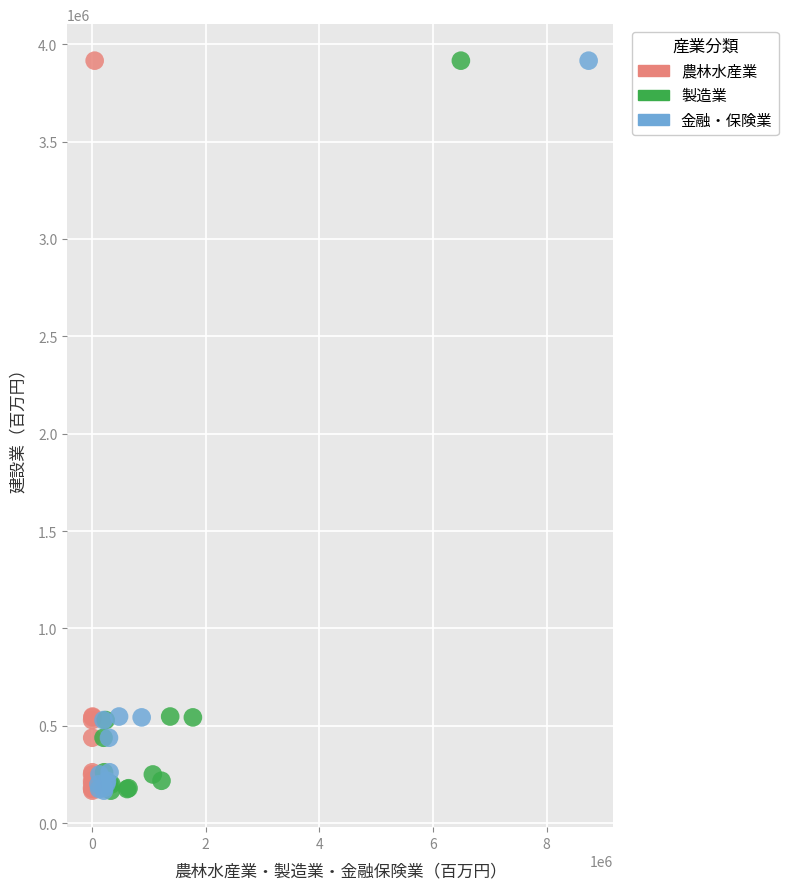

What are all the series names shown in the legend?

農林水産業, 製造業, 金融・保険業